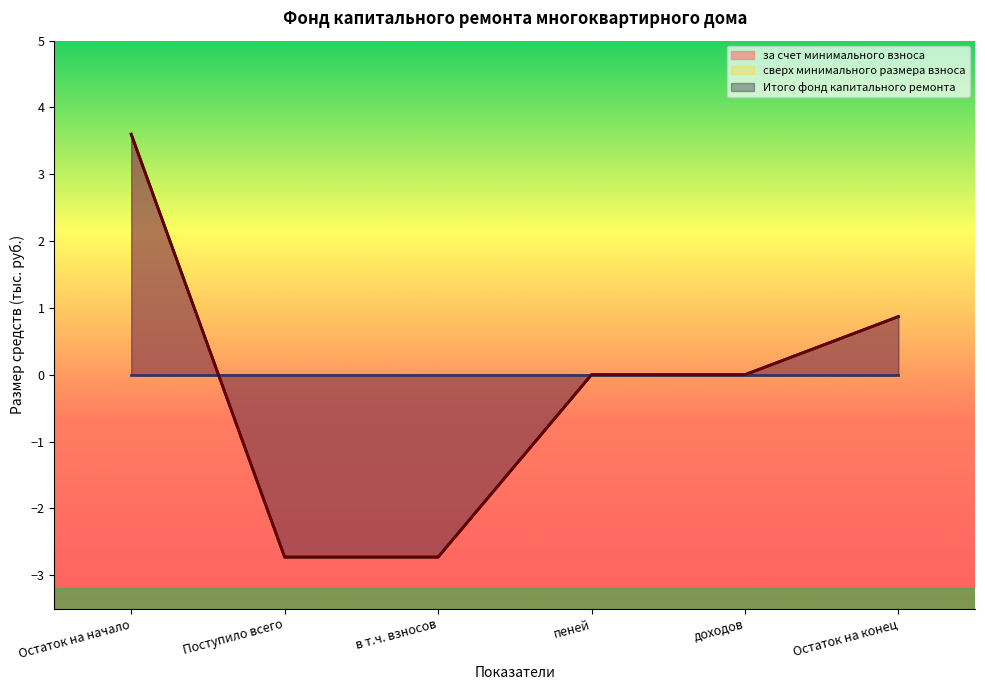

What position from the right is Поступило всего?

5